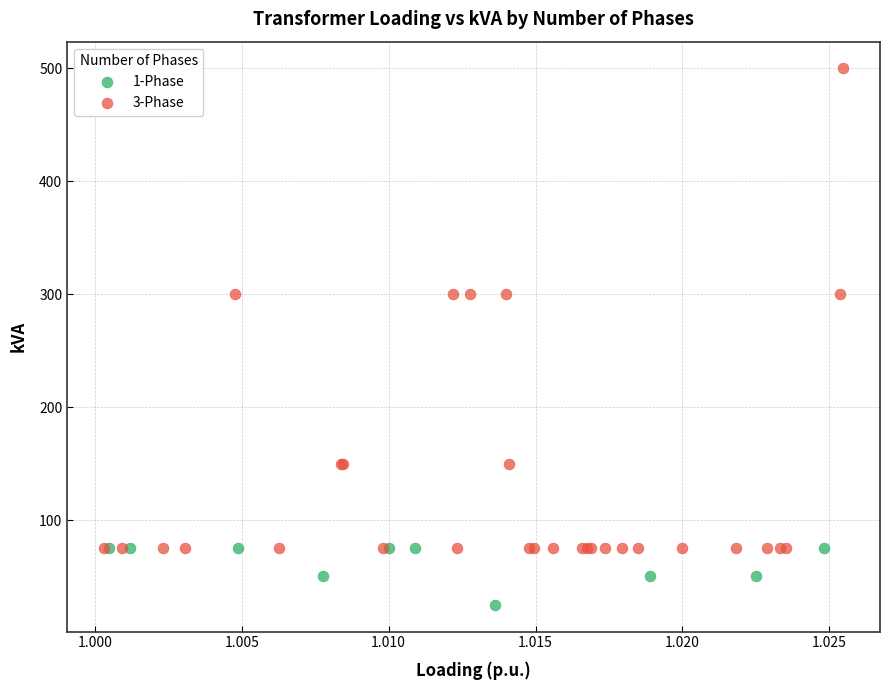

Which series reaches the maximum Y coordinate?

3-Phase